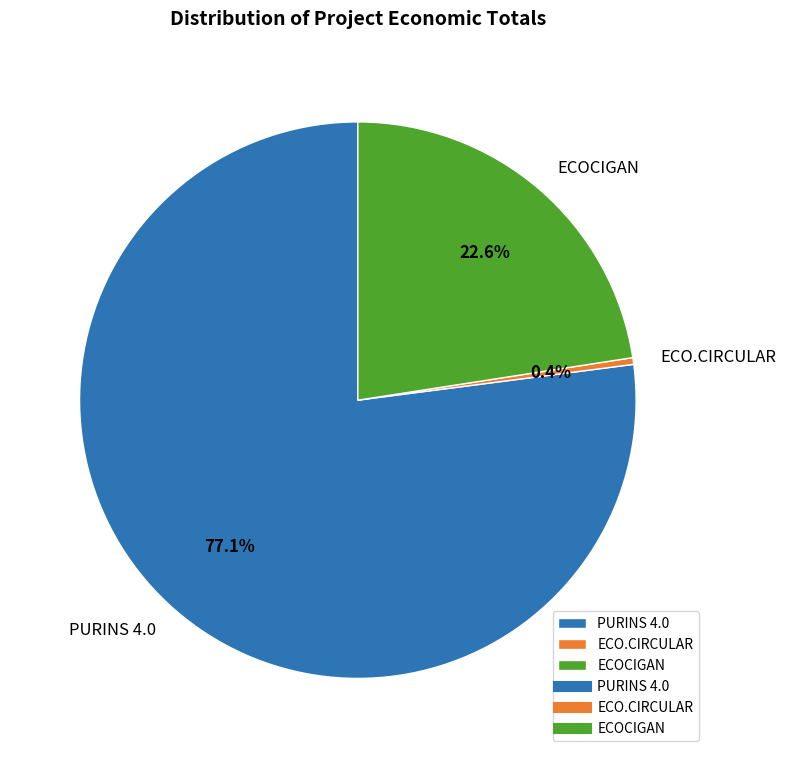

Does any single category account for the majority?

Yes